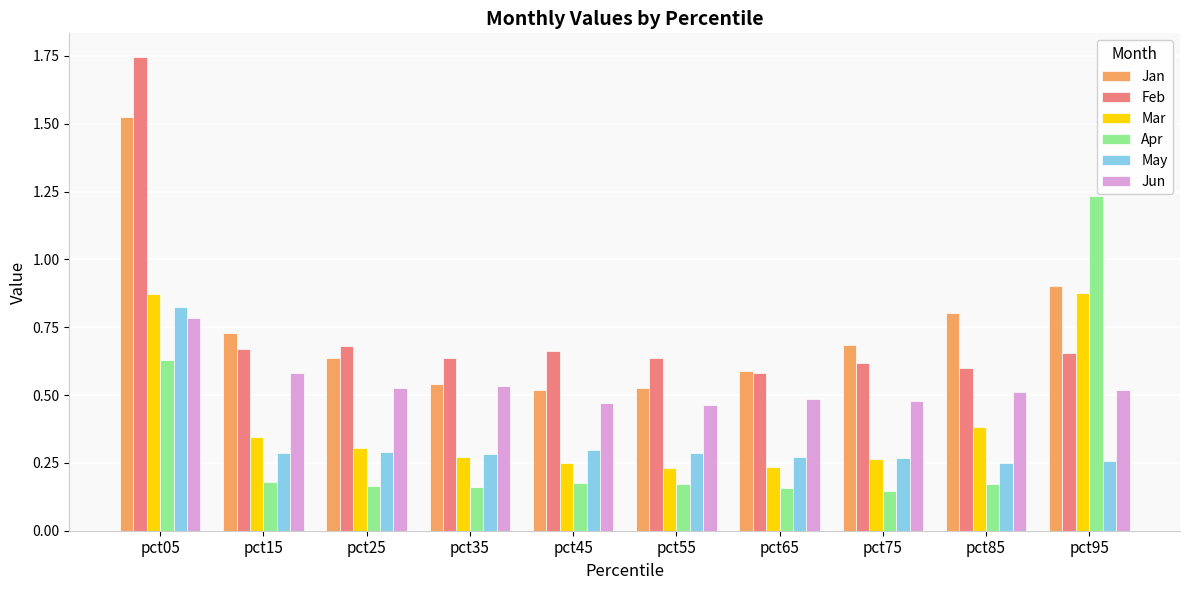

At which category is the sum across all series the highest?

pct05